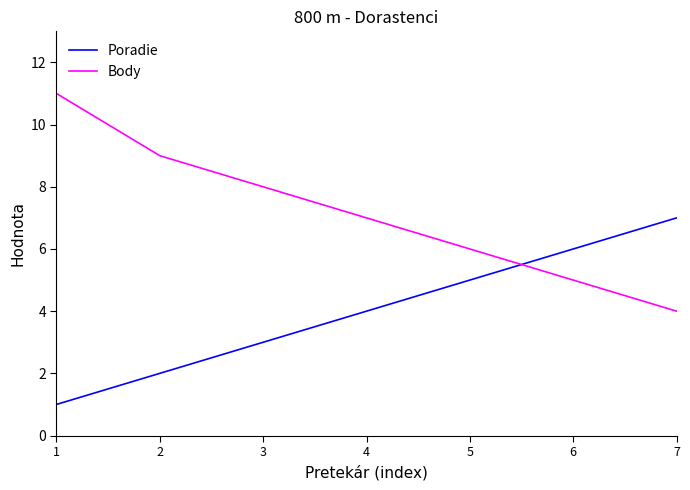

Where do Poradie and Body first cross each other?

5 and 6